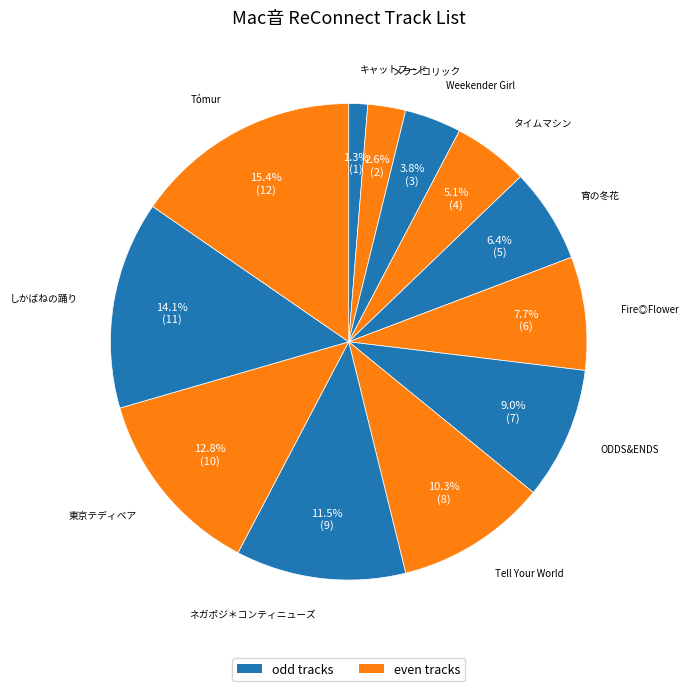

How many slices are in this pie chart?

12